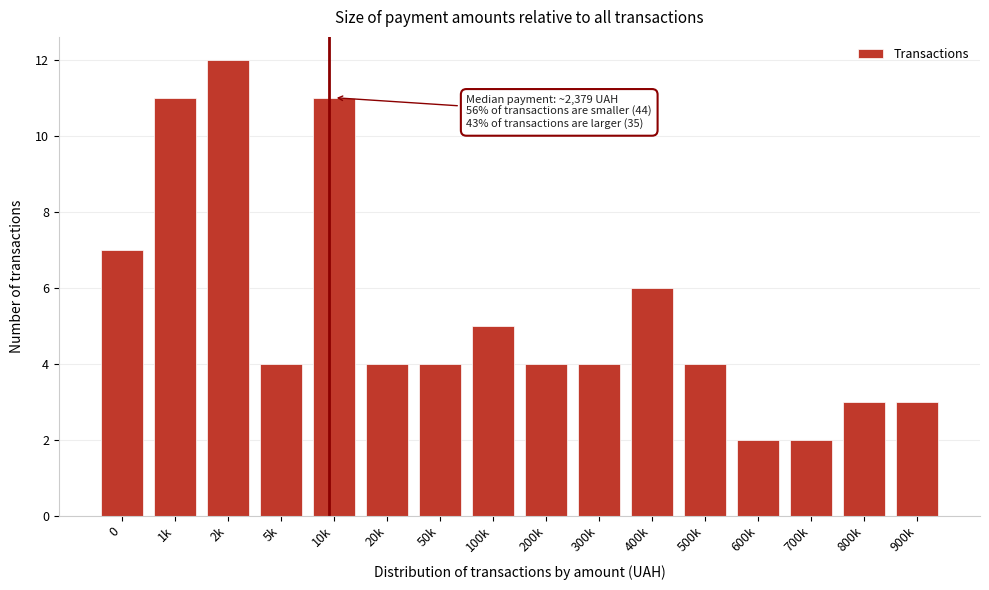

Reading left to right, list all the values displayed in this chart.

7	11	12	4	11	4	4	5	4	4	6	4	2	2	3	3